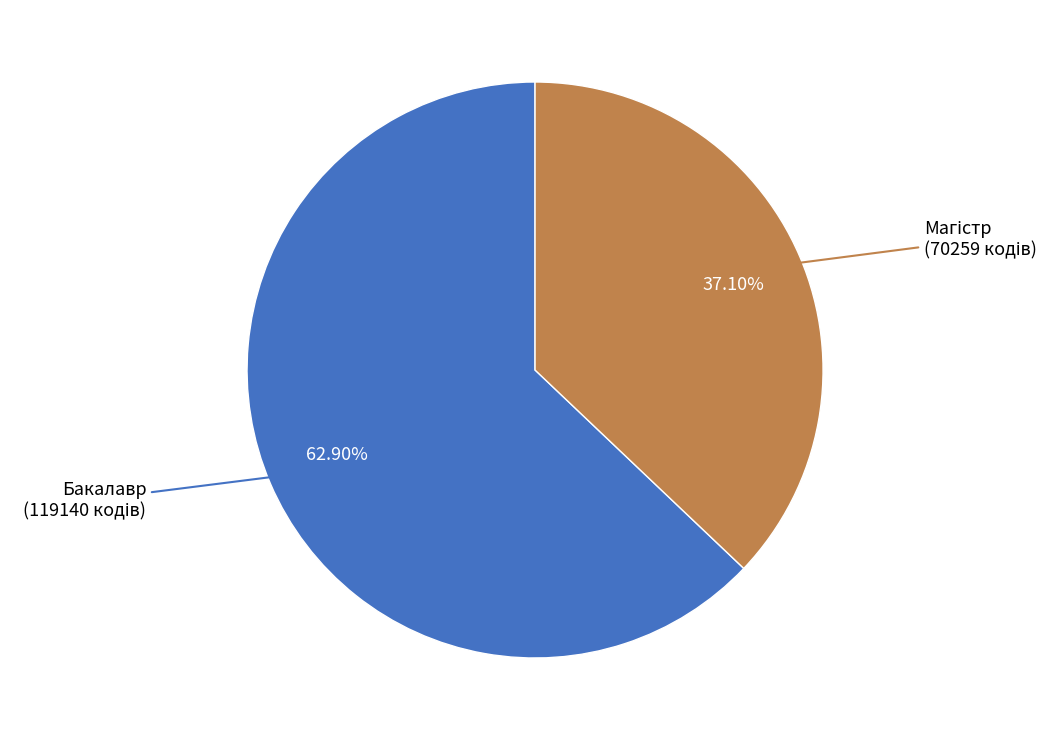

Is there any slice that represents more than half of the pie?

Yes